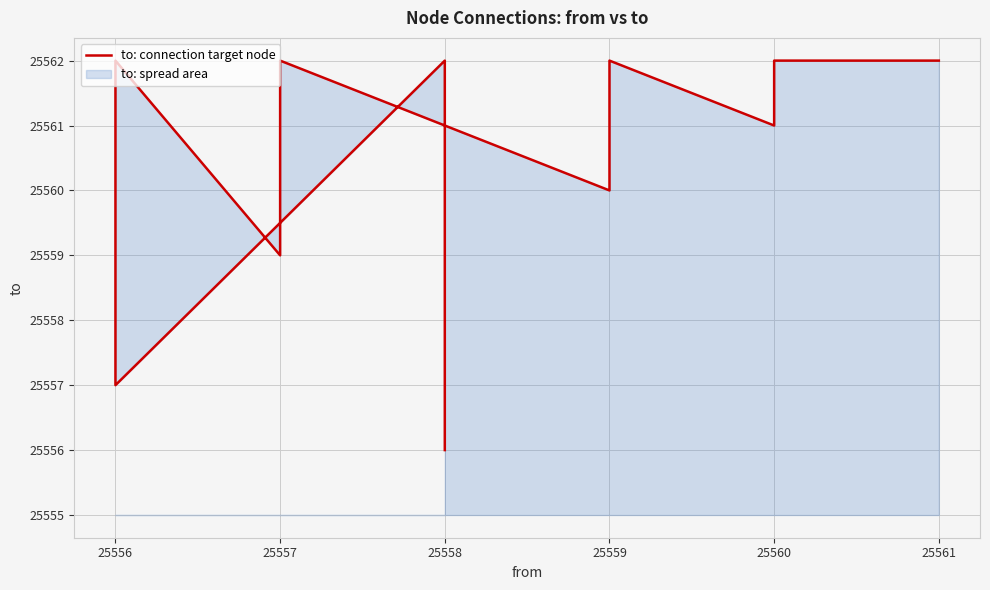

How many interior local peaks (higher than both neighbors) does the data have?

4